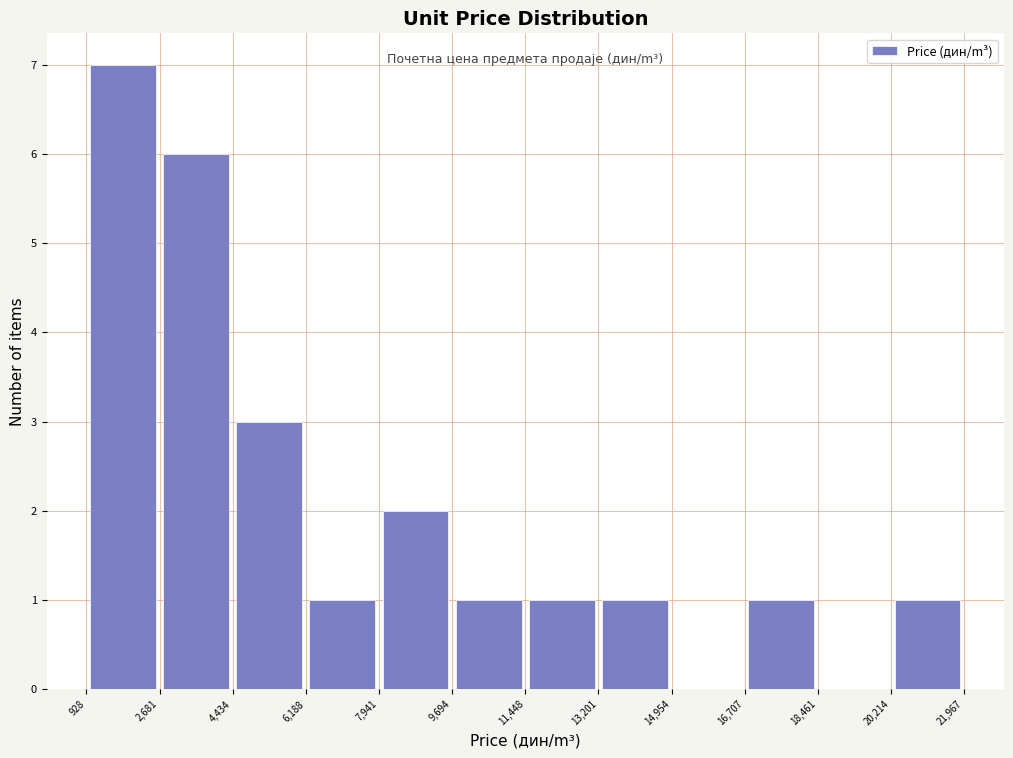

What is the height of the bar covering 928 to 2,681 on the x-axis? The values are not printed on the chart, so give them approximately, as read against the axis.

7